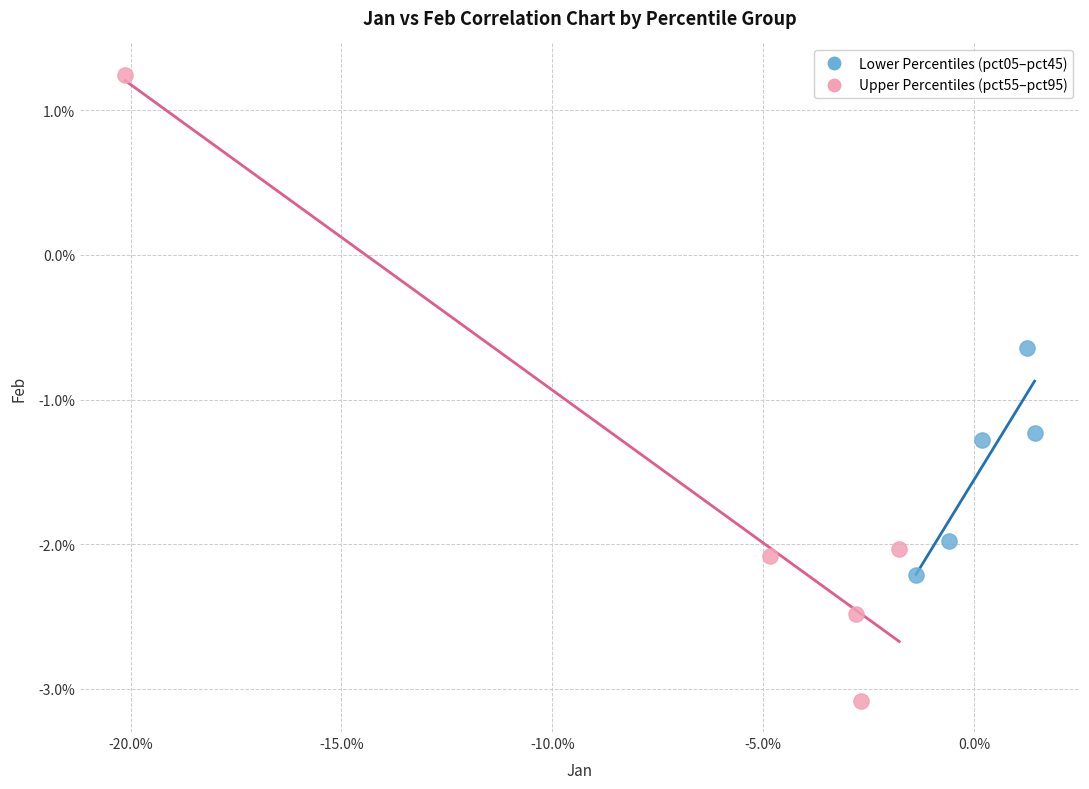

Which series has the widest spread of Y values?

Upper Percentiles (pct55–pct95)